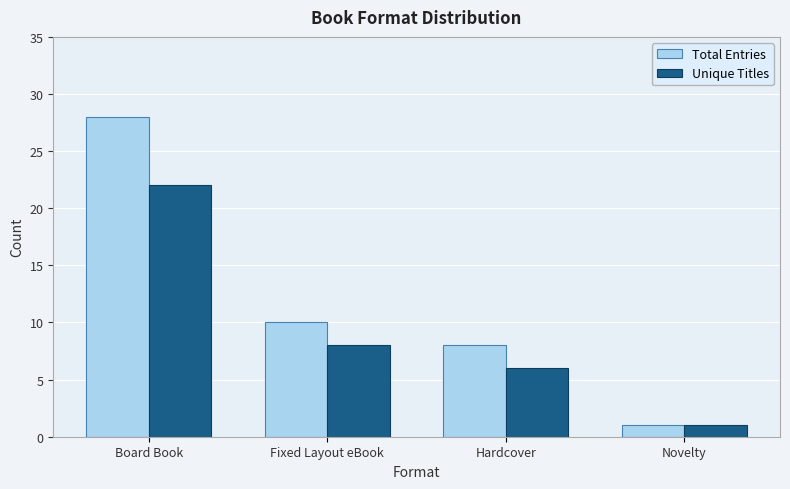

What is the difference between the highest and lowest values at Fixed Layout eBook?

2